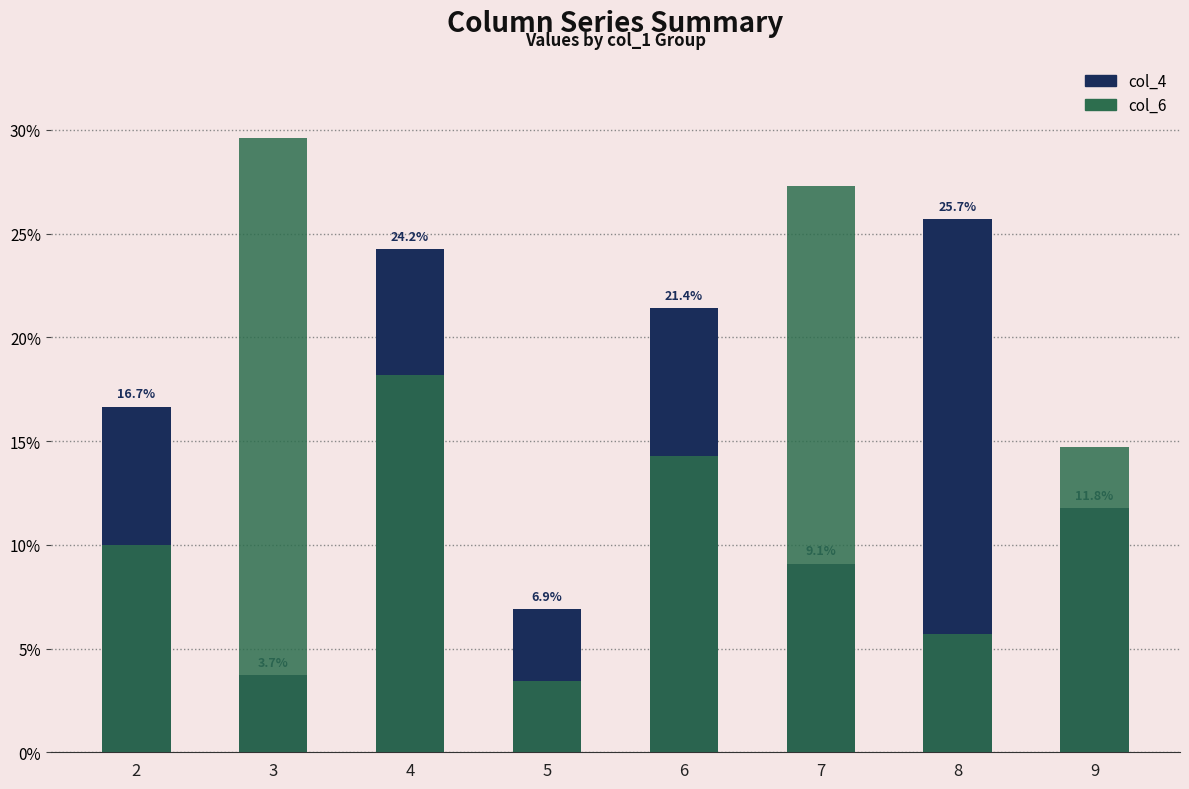

Is the value of col_6 at 3 greater than the value of col_4 at 3?

Yes